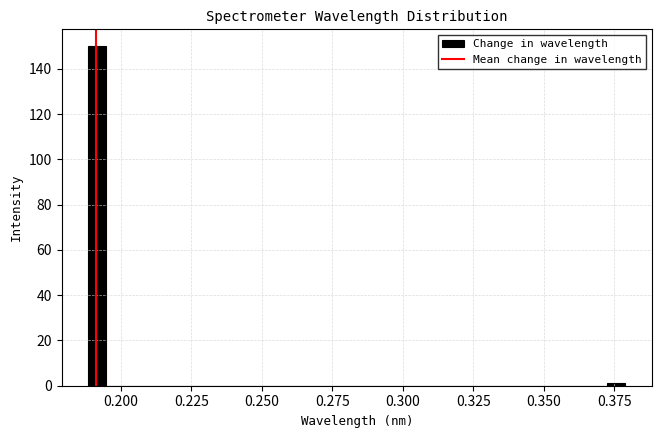

Around what value on the x-axis is the tallest bar? Give the approximate position of its centre, as read against the axis.

0.190